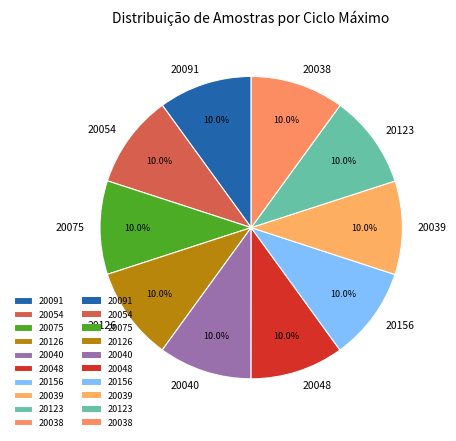

Is there any slice that represents more than half of the pie?

No